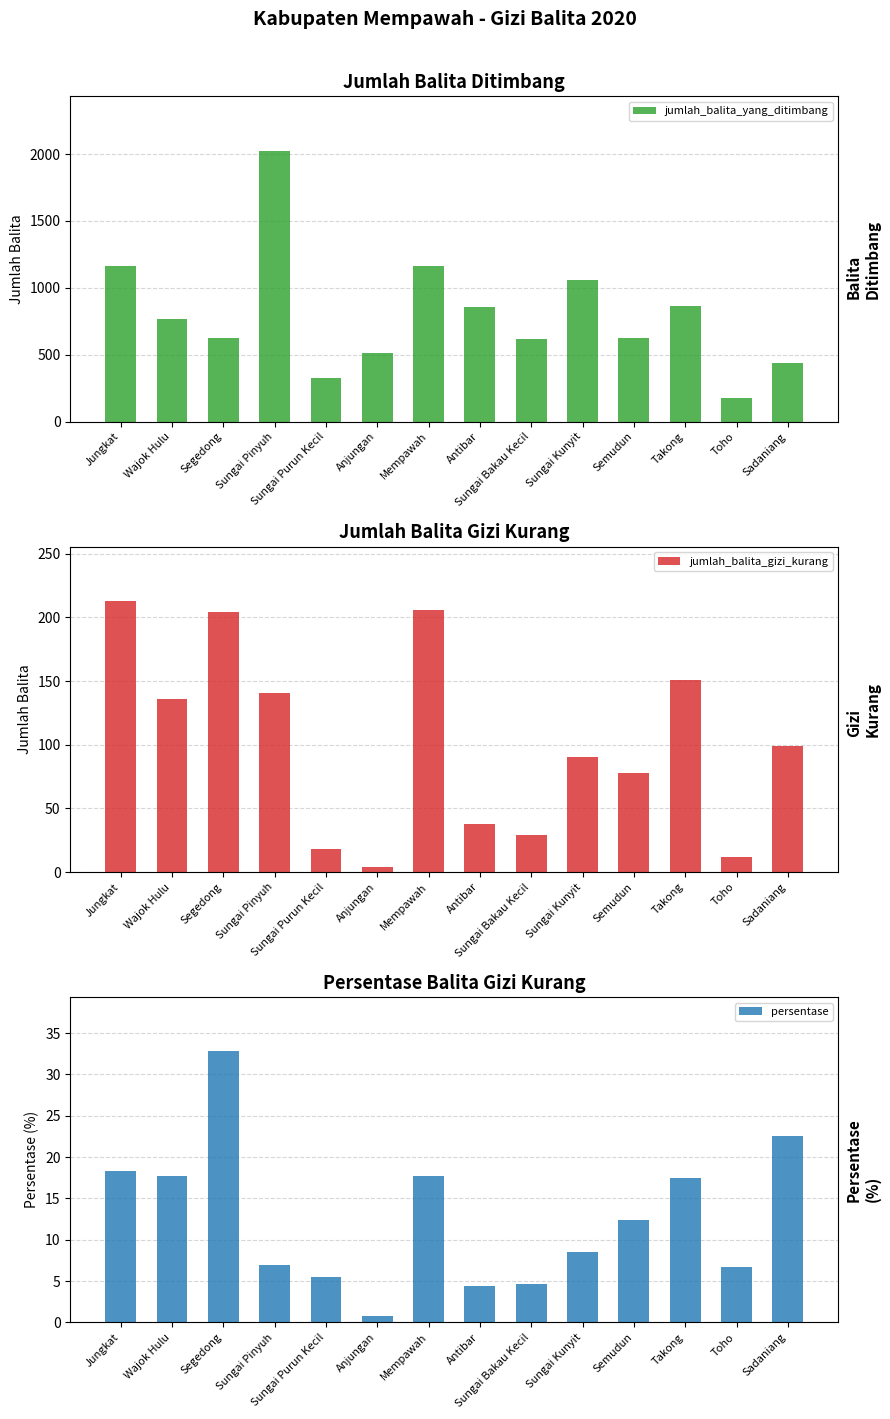

True or false: jumlah_balita_yang_ditimbang has a value of 622.0 at Segedong.

True